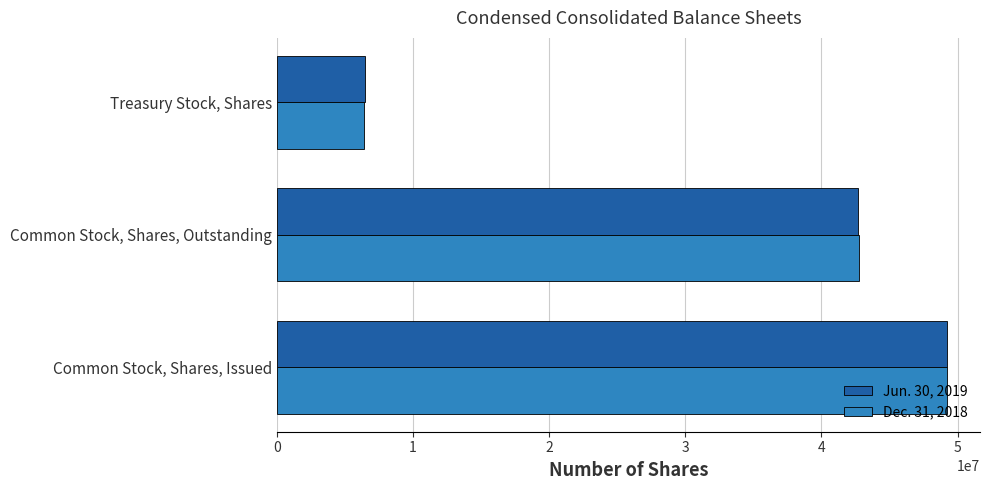

What is the total value across all series at Treasury Stock, Shares?

12886508